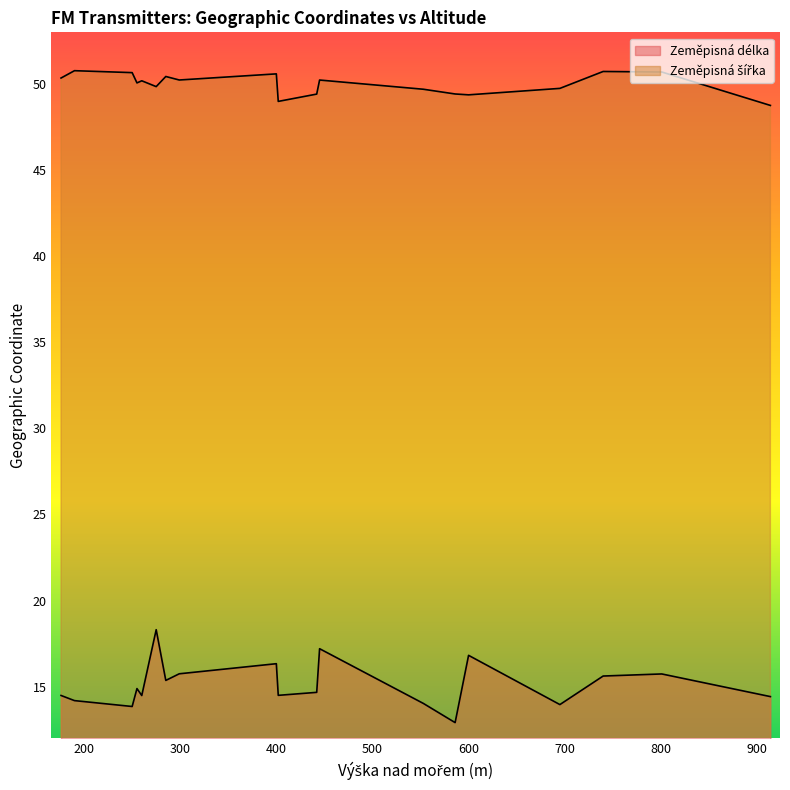

At which label is Zeměpisná délka closest to 15?

255